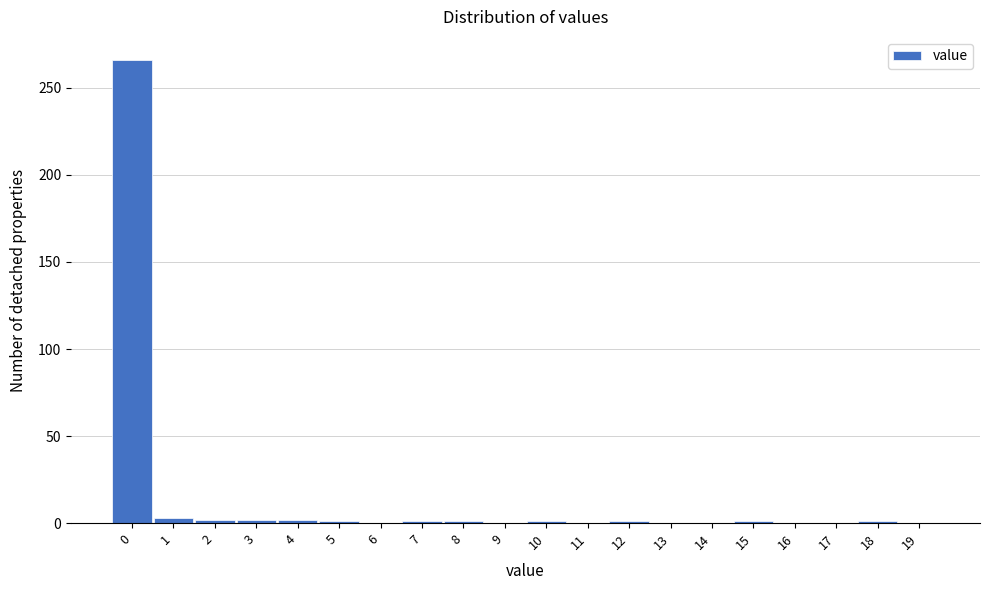

The chart shows a value of 1 at 7. True or false?

True